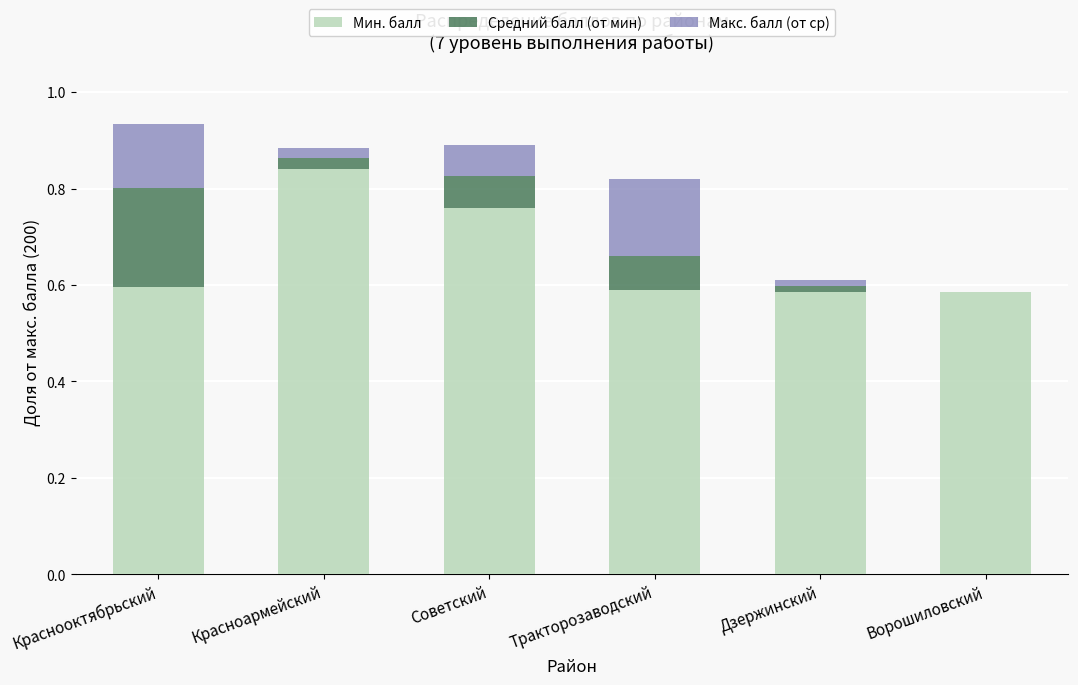

True or false: Мин. балл has a value of 0.6 at Краснооктябрьский.

True